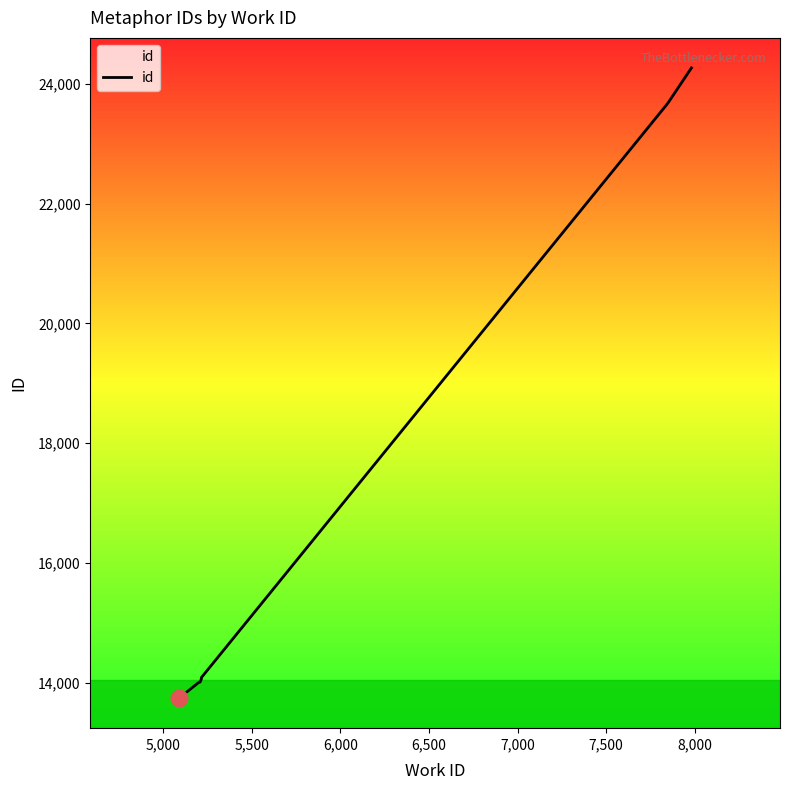

What is the value of the 2nd point from the left?

14009